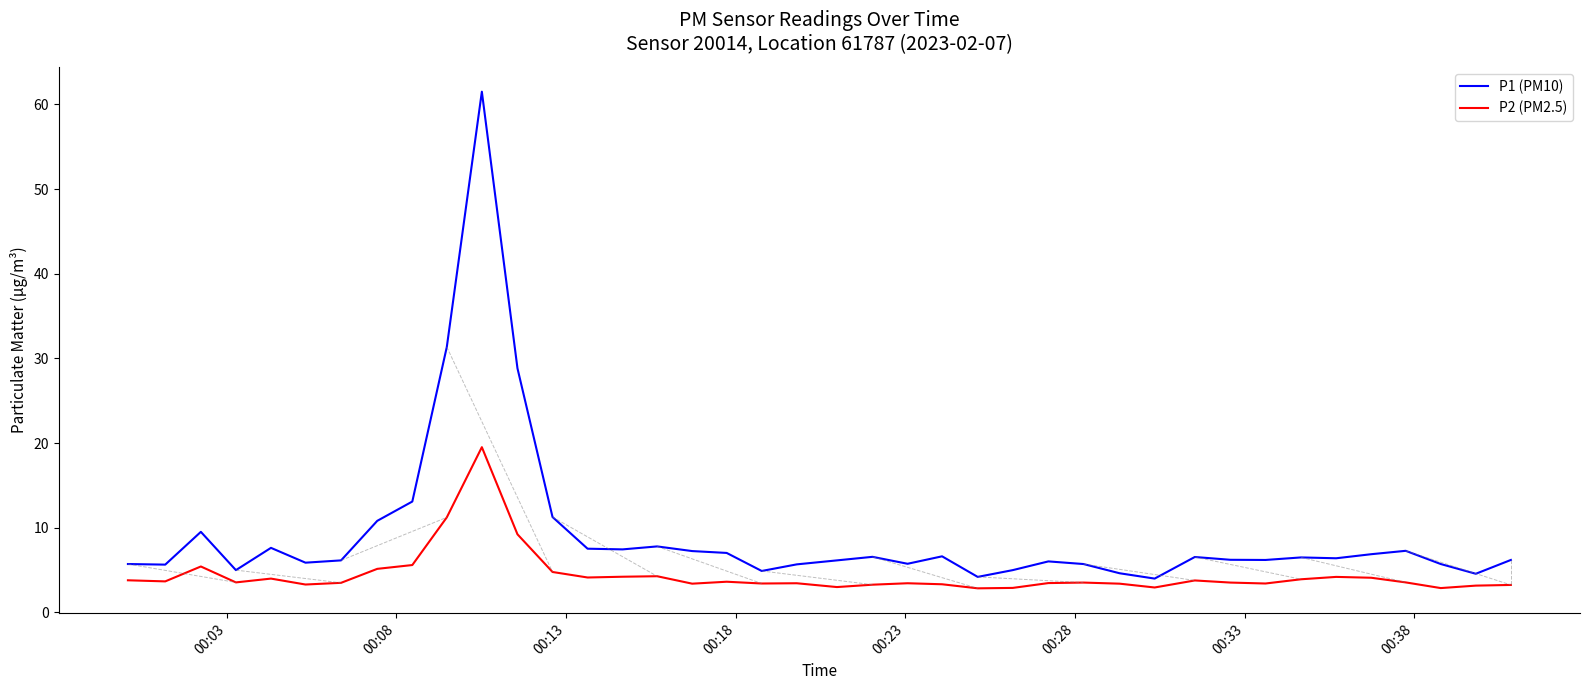

Rank the series by their average value, from highest to lowest.

P1 (PM10), P2 (PM2.5)